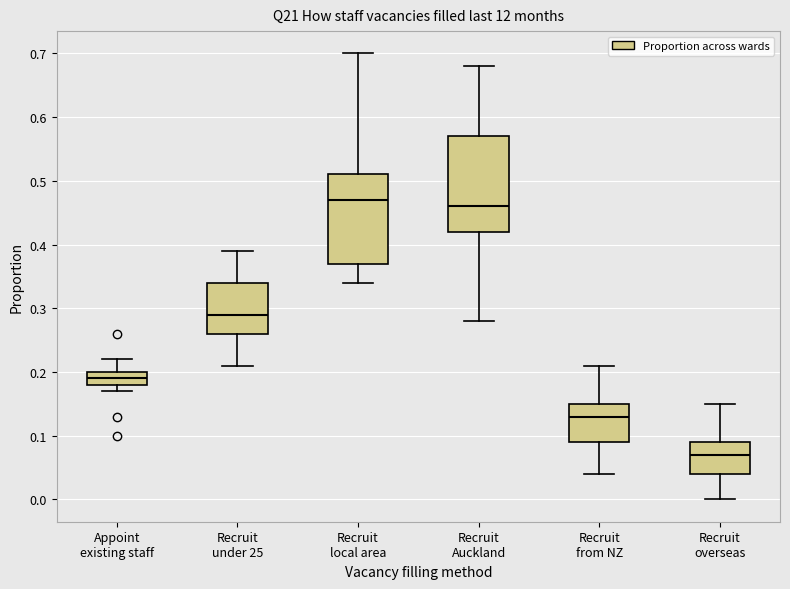

Where is the upper edge of the box for Recruit from NZ on the y-axis? The values are not printed on the chart, so give them approximately, as read against the axis.

0.15